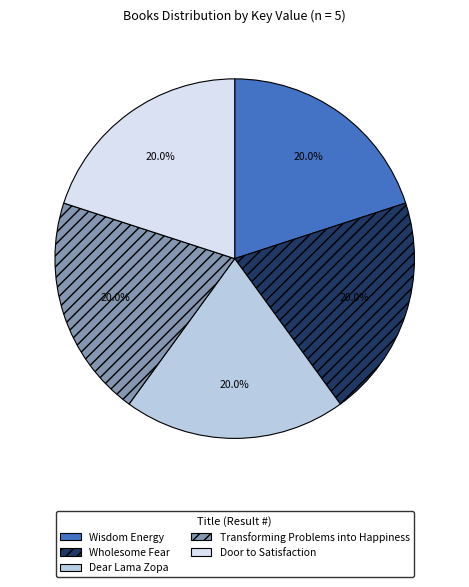

Count the number of slices in the pie.

5